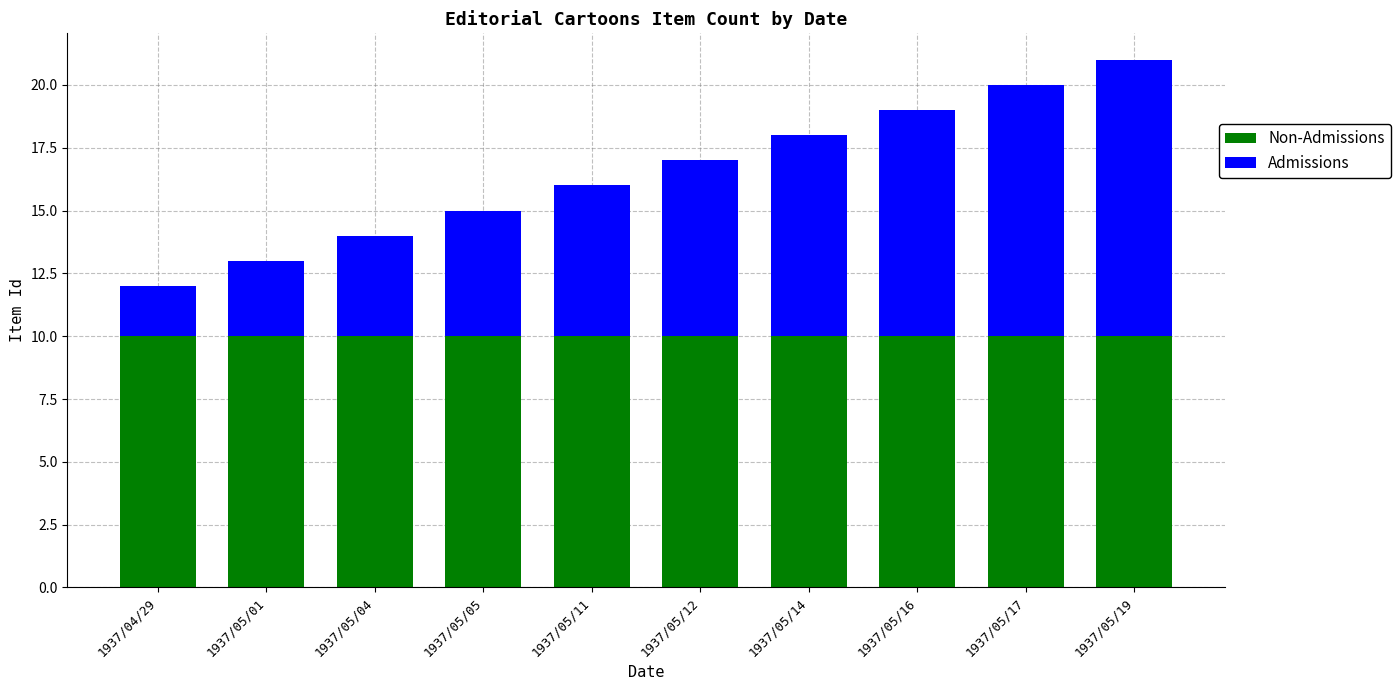

How many data points does each series have?

10